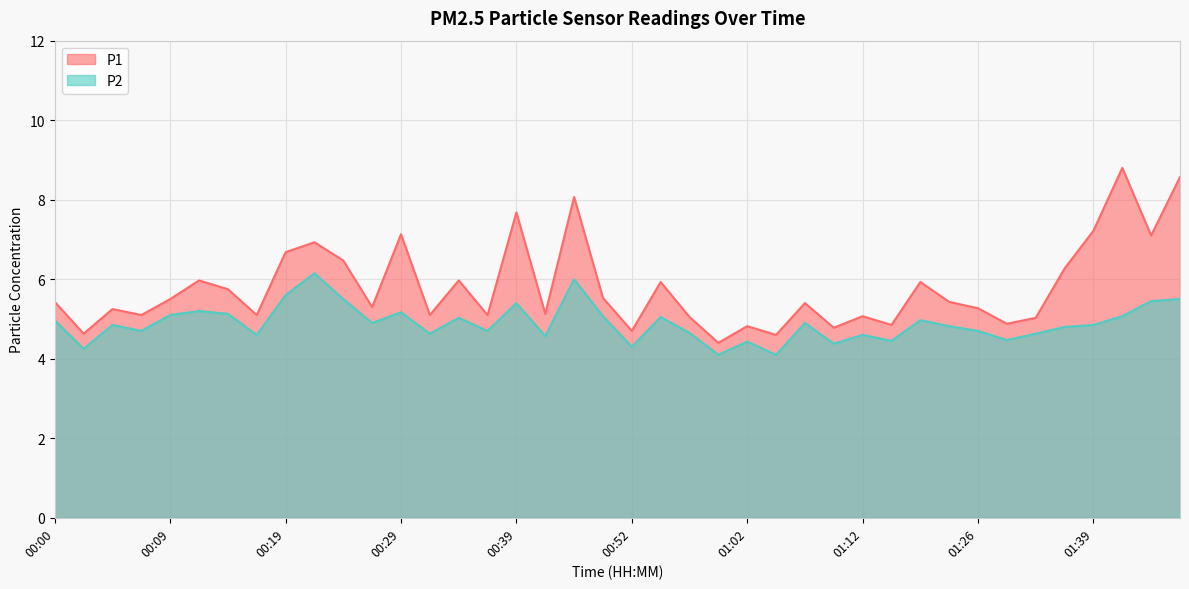

True or false: P2 and P1 cross at least once.

False